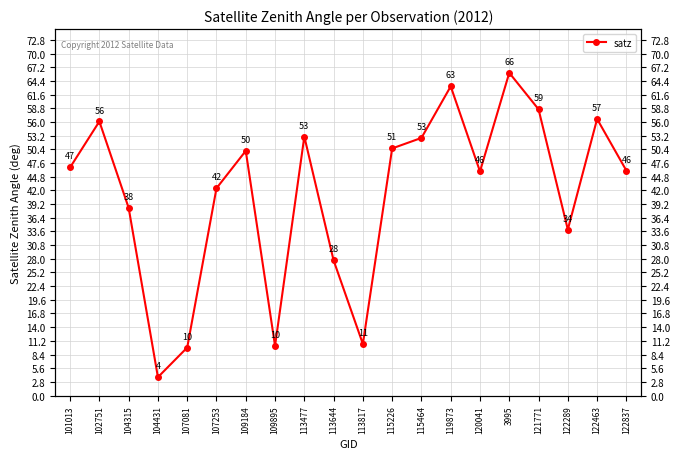

Reading left to right, transcribe all the data shown in this chart.

46.7	56.1	38.4	3.8	9.8	42.4	50.1	10.2	53.0	27.7	10.6	50.6	52.7	63.3	45.9	66.0	58.6	34.0	56.6	46.0